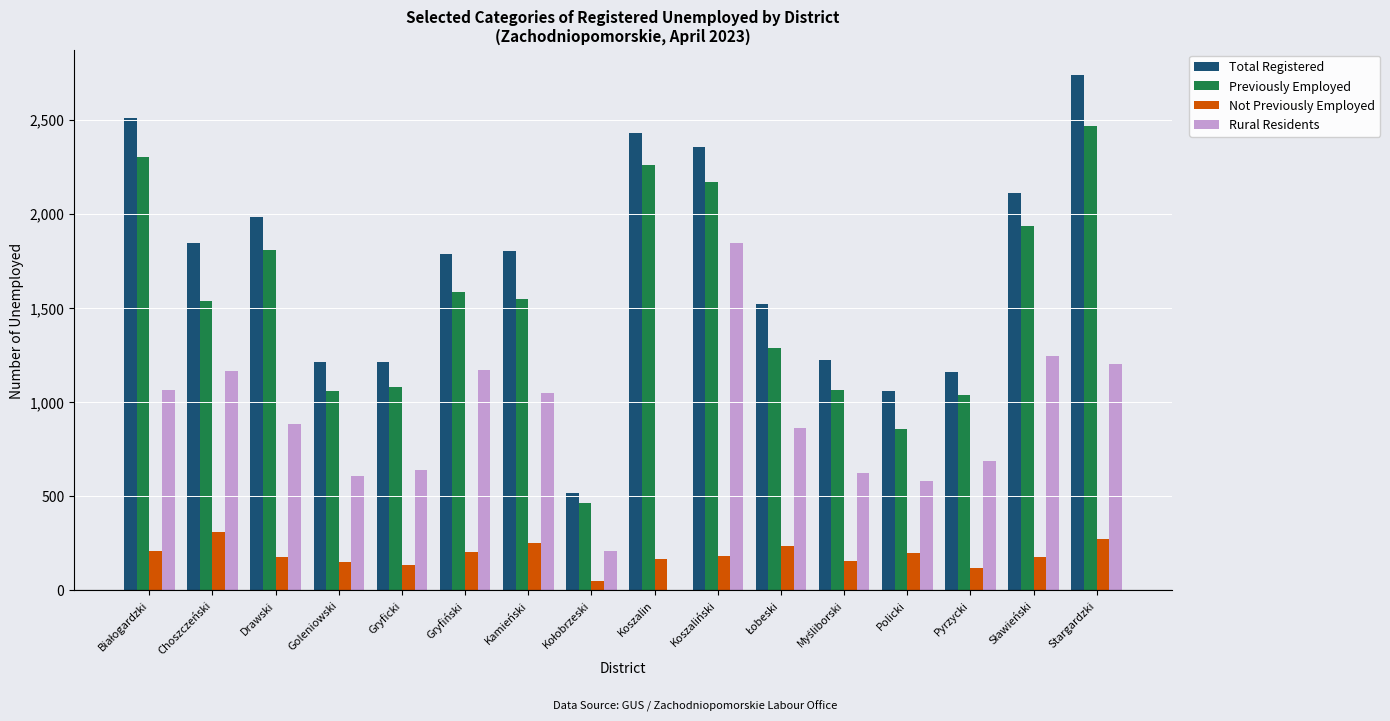

What is the greatest value displayed?

2735